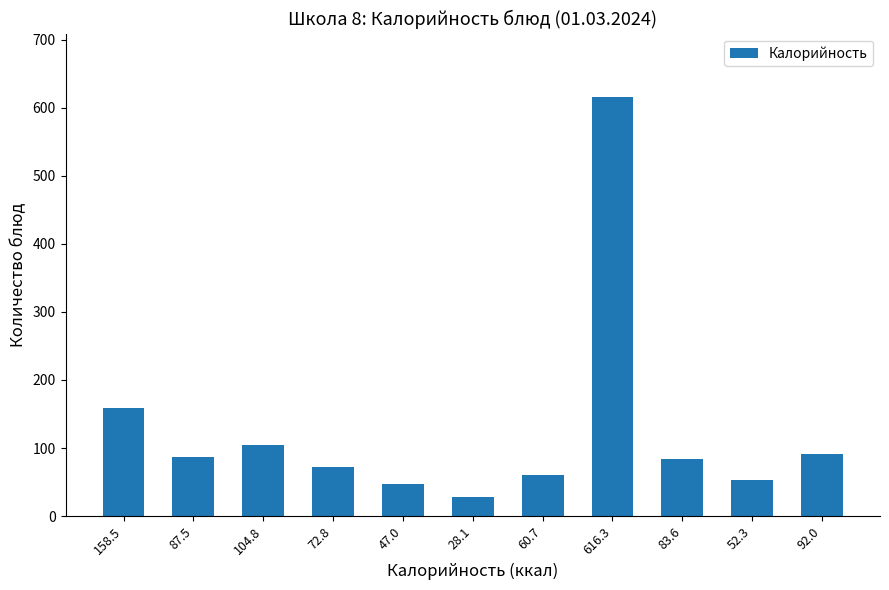

Reading left to right, what are all the values shown in this chart?

158.5	87.5	104.8	72.8	47.0	28.1	60.7	616.3	83.6	52.3	92.0